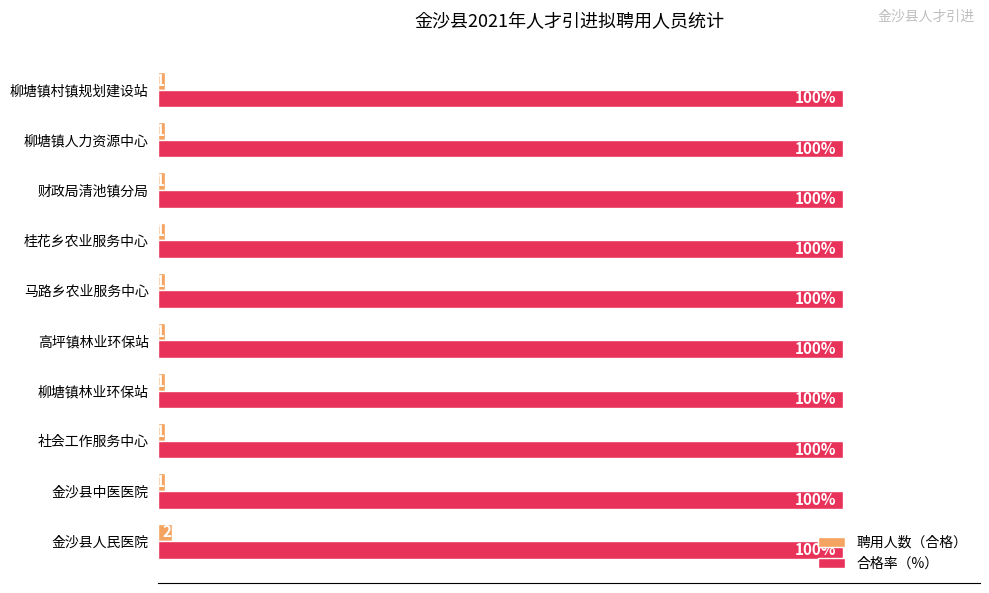

Which series has the largest total across all categories?

合格率（%）